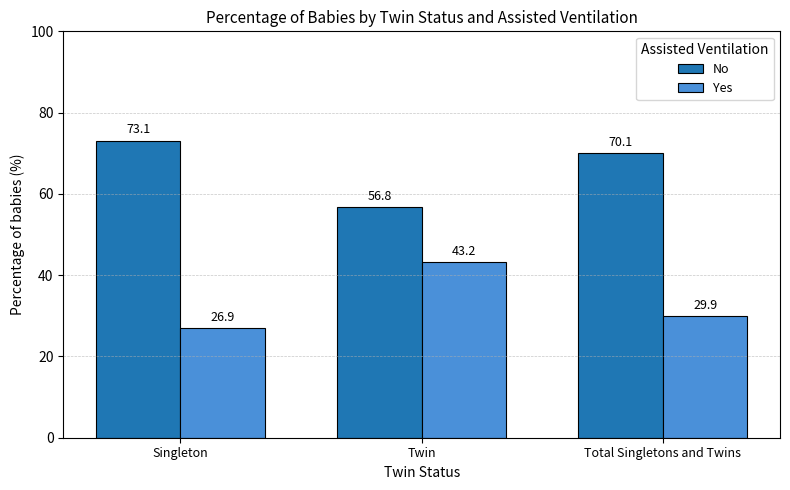

What are all the series names shown in the legend?

No, Yes